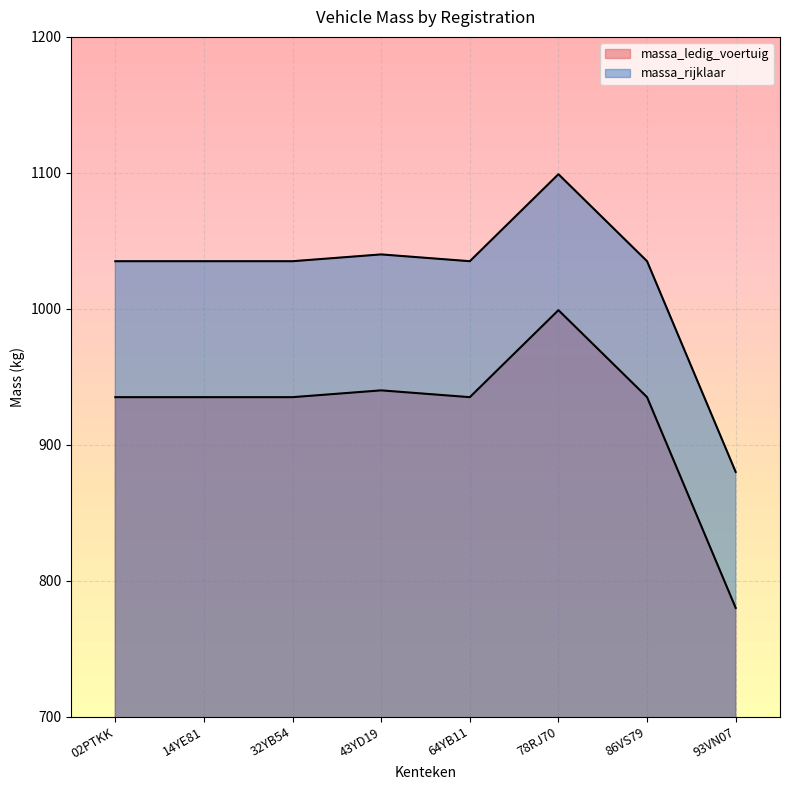

What is the total value across all series at 02PTKK?

1970